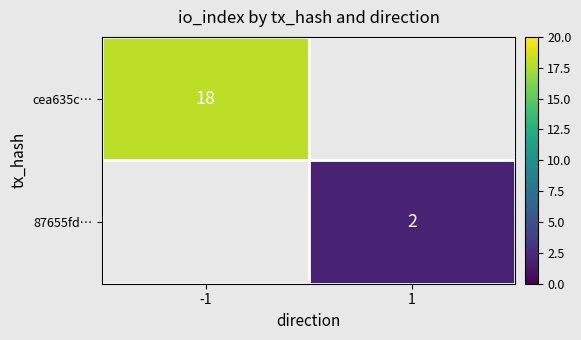

How many distinct data groups are displayed?

2